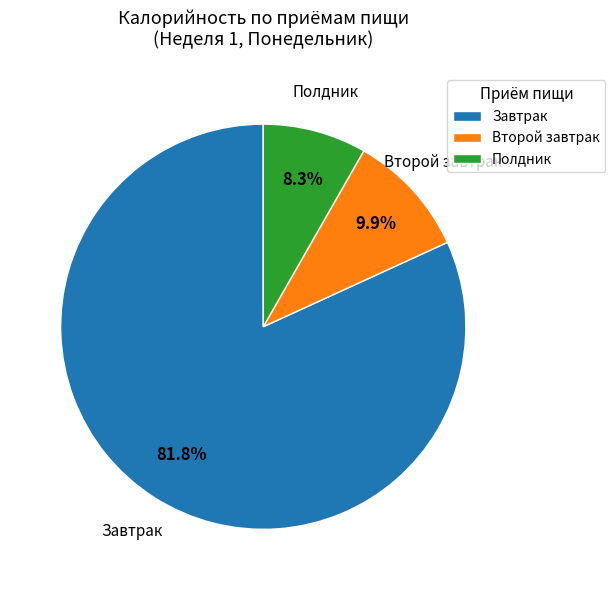

Is Завтрак the majority of the pie?

Yes